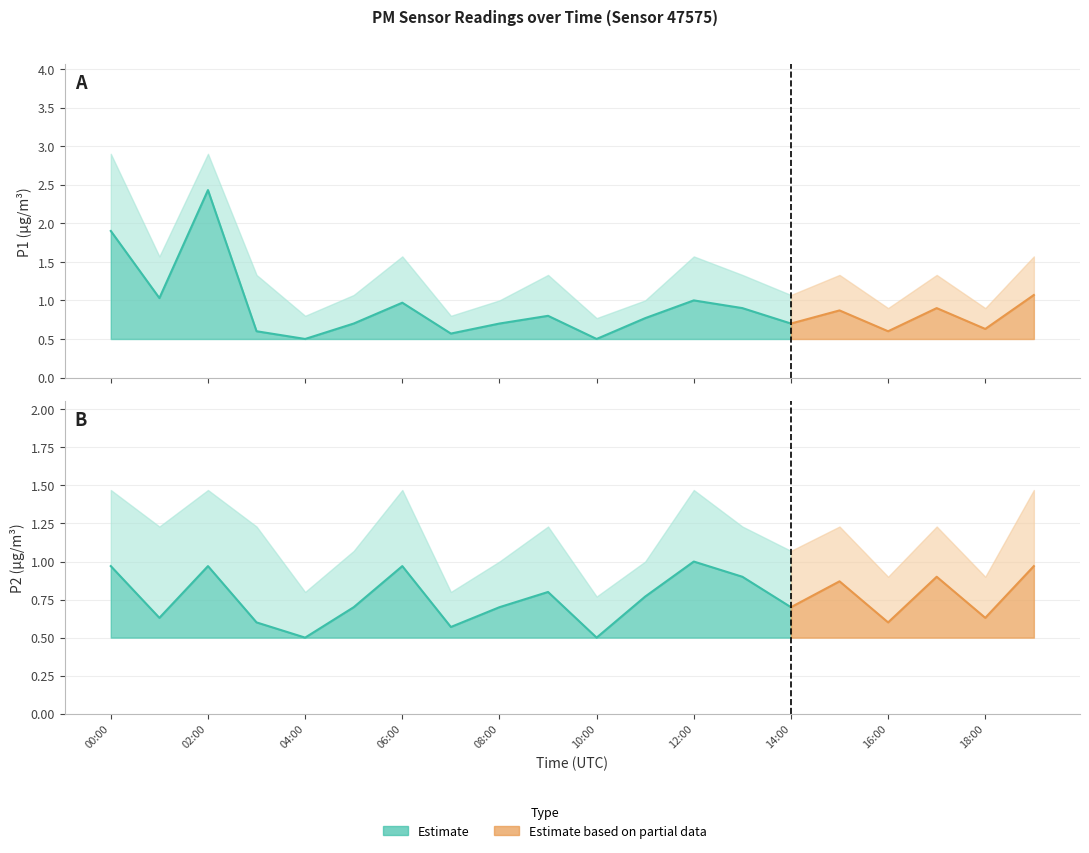

True or false: P2 and P1 intersect in this chart.

False